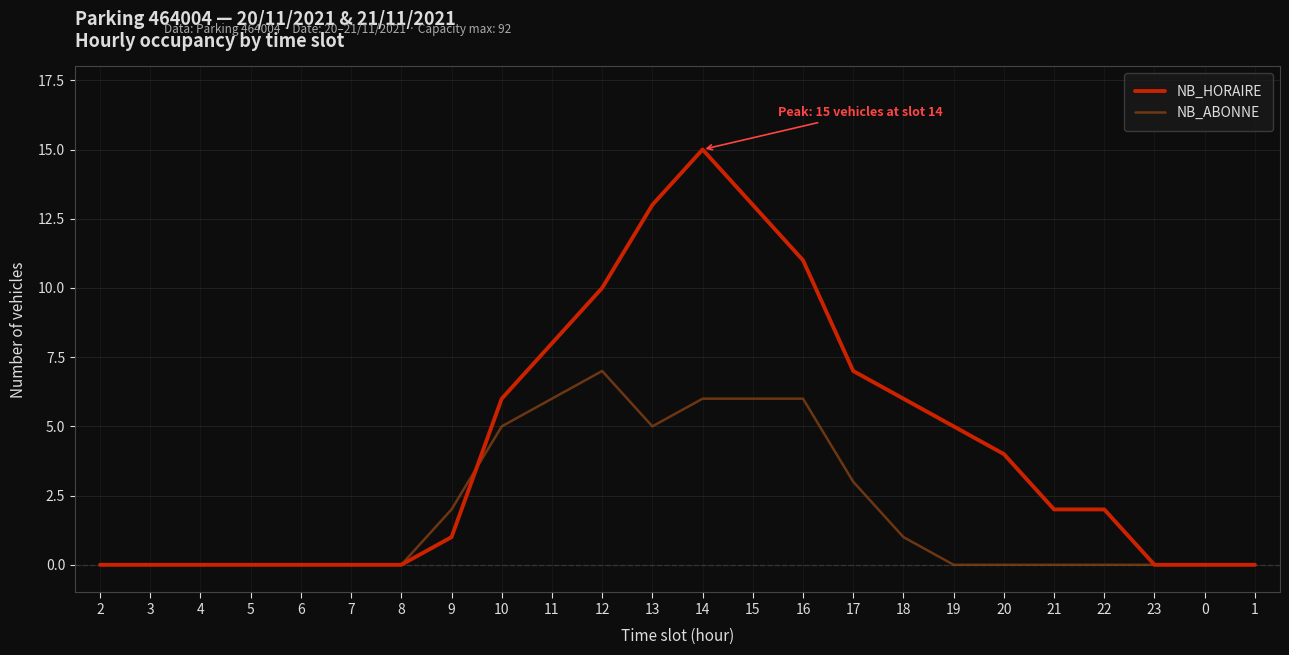

What is the average value of the NB_HORAIRE series?

4